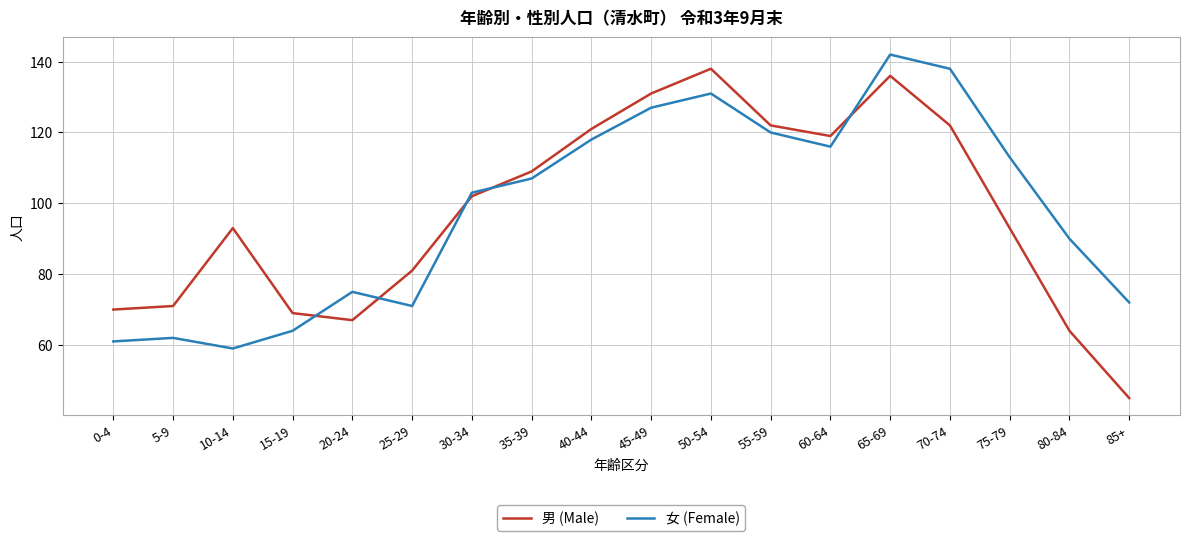

What is the approximate value of 男 (Male) at 30-34, to the nearest 5?

100